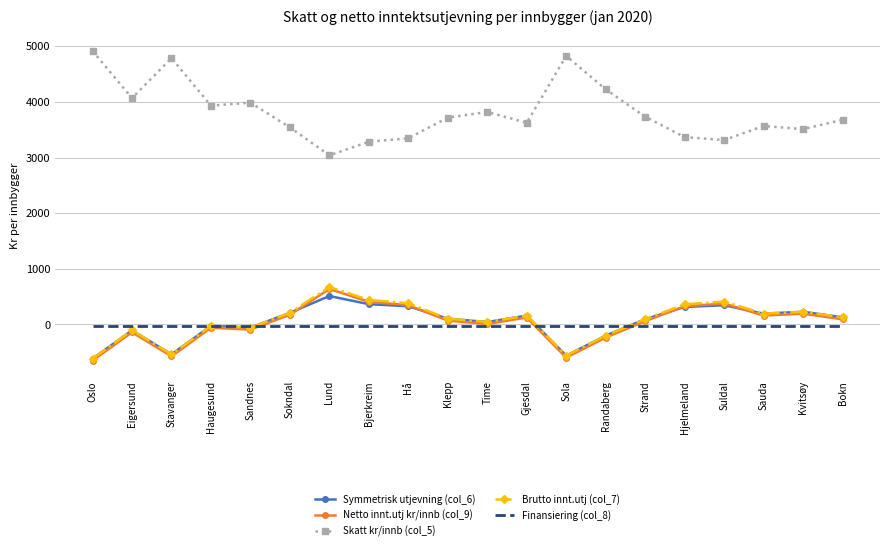

At which label does Brutto innt.utj (col_7) reach its minimum?

Oslo